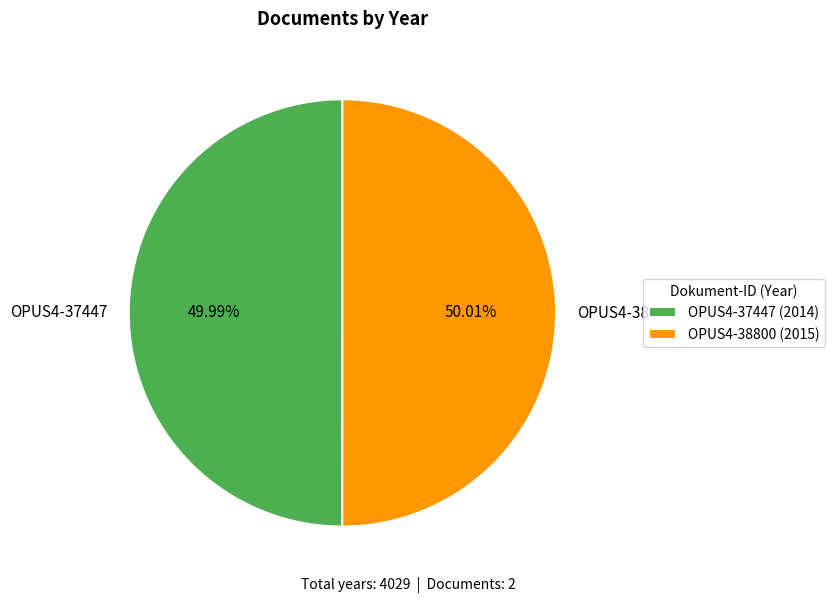

To the nearest percent, what is the combined percentage of OPUS4-37447 and OPUS4-38800?

100%